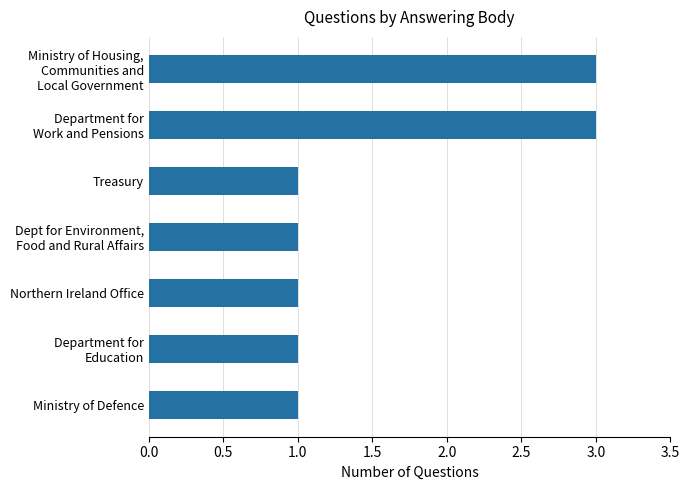

What is the sum of all values?

11